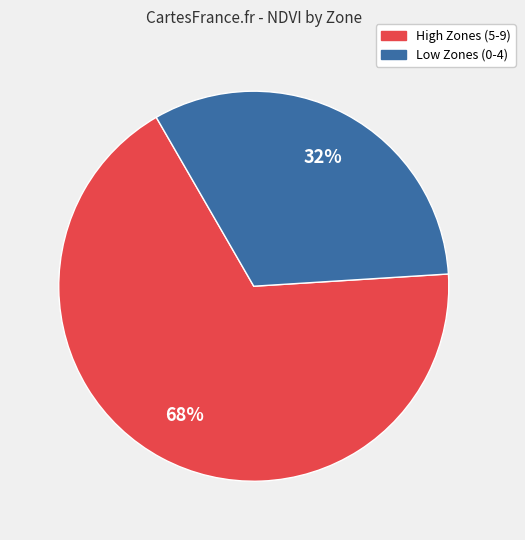

The High Zones (5-9) slice represents 68% of the pie. True or false?

True